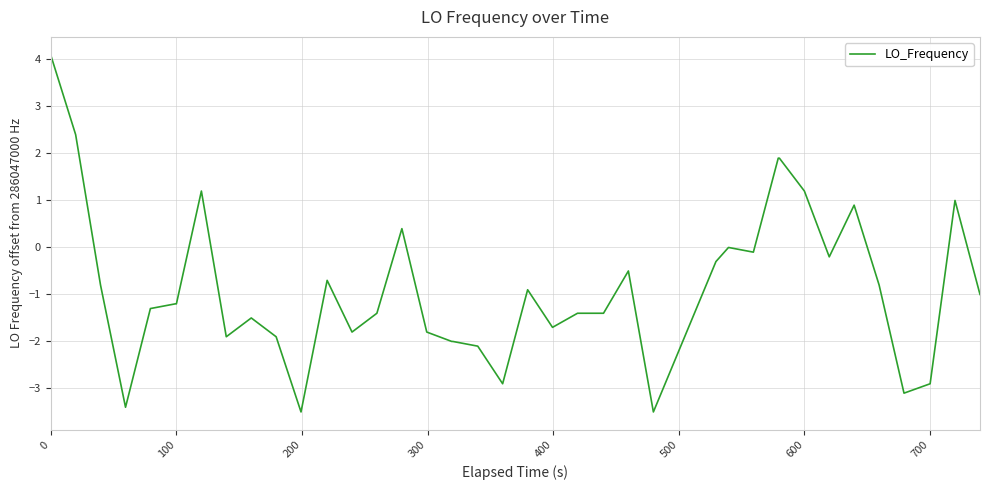

What is the greatest value displayed?

4.1